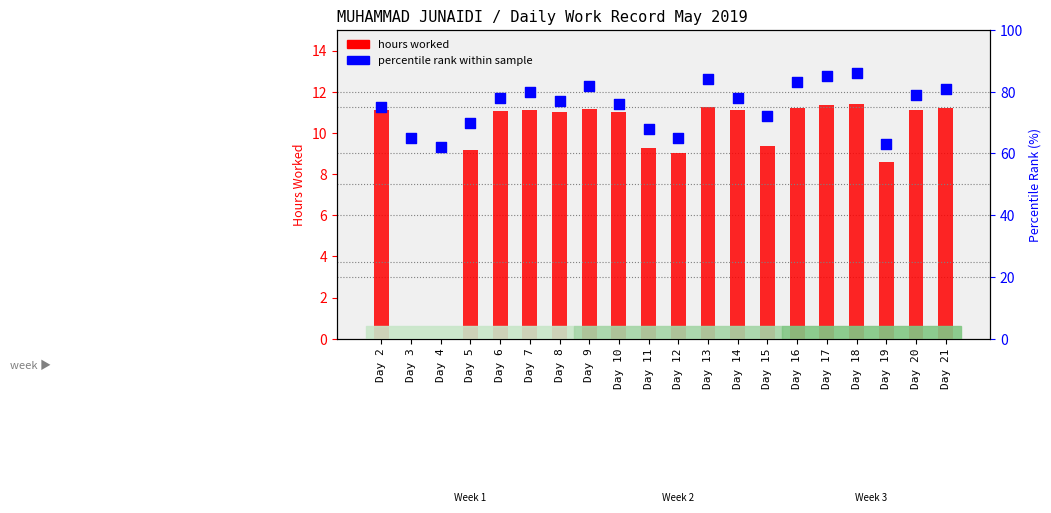

Which series contains the highest Y value?

percentile rank